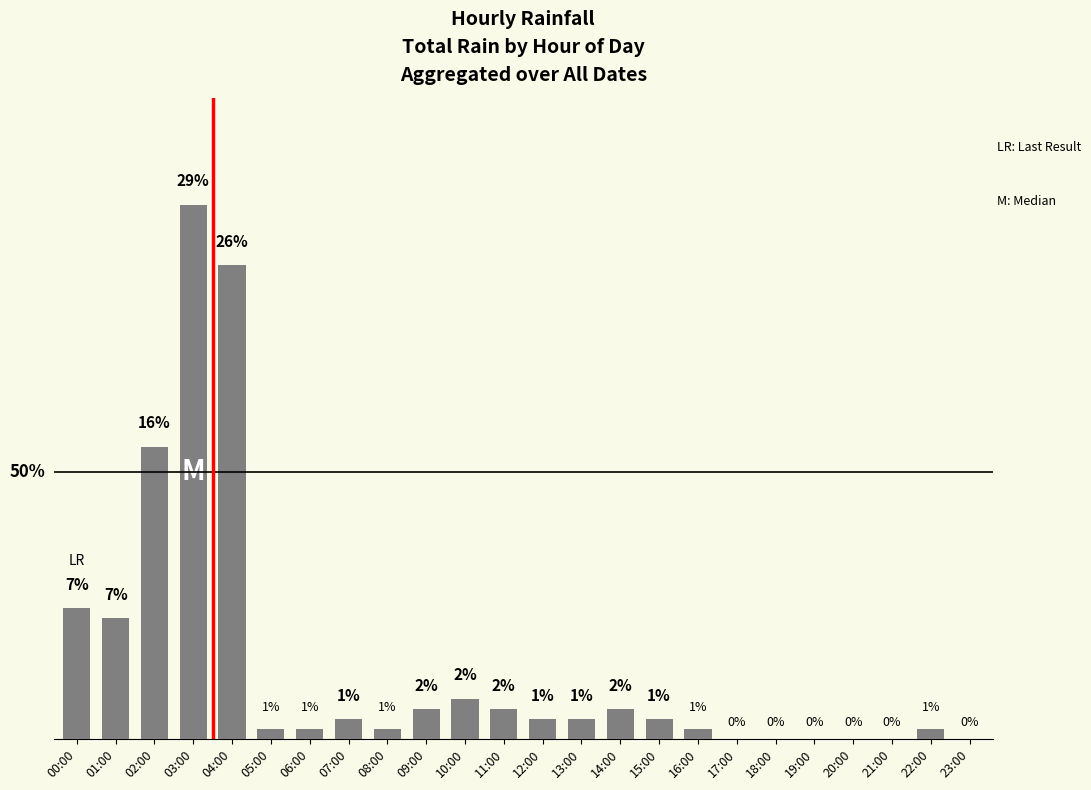

What is the change in value from 02:00 to 21:00?

-5.8